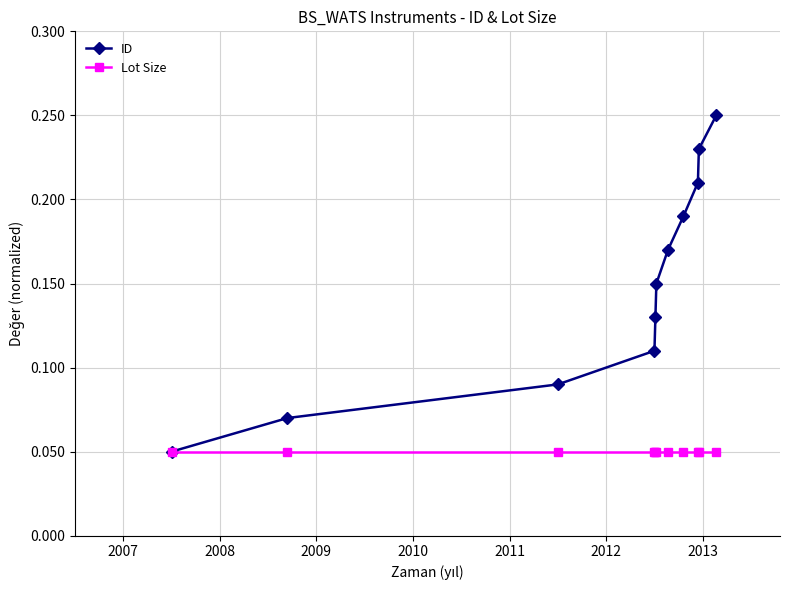

List the series in order of their peak value, highest first.

ID, Lot Size